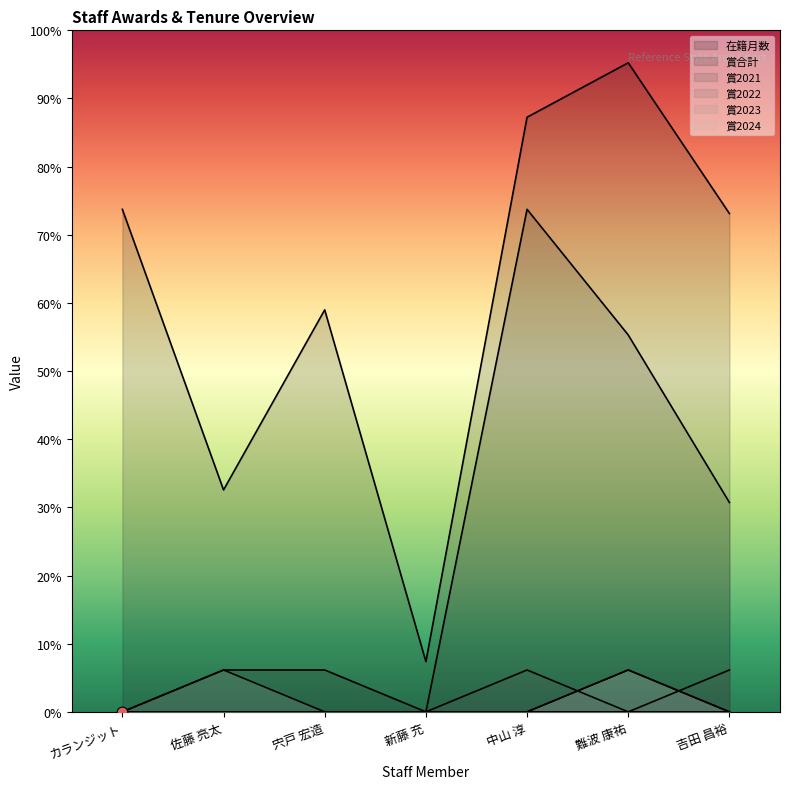

Which series contains the lowest Y value?

賞合計